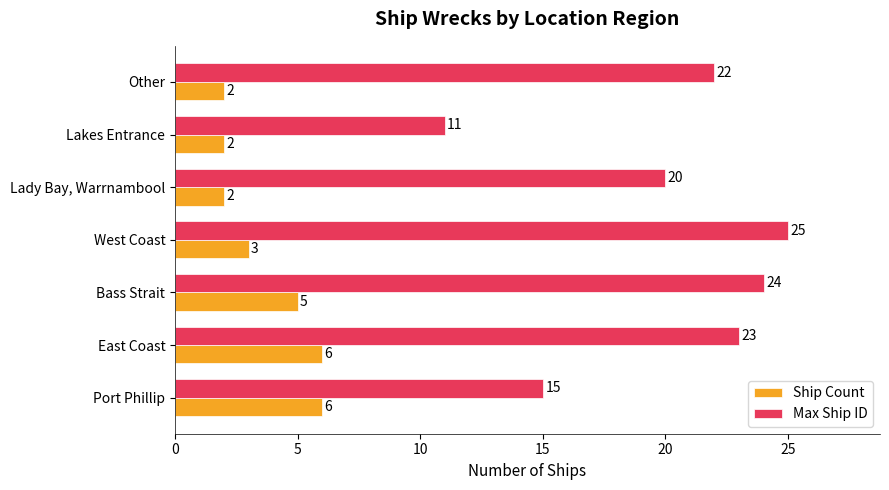

How many categories are shown in the chart?

7